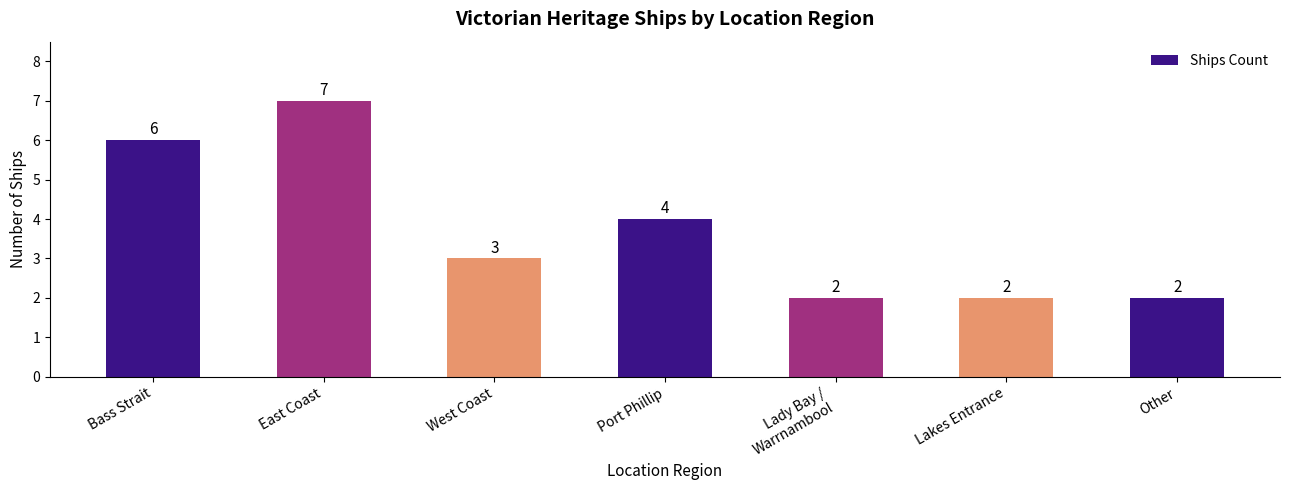

What is the maximum value shown in the chart?

7